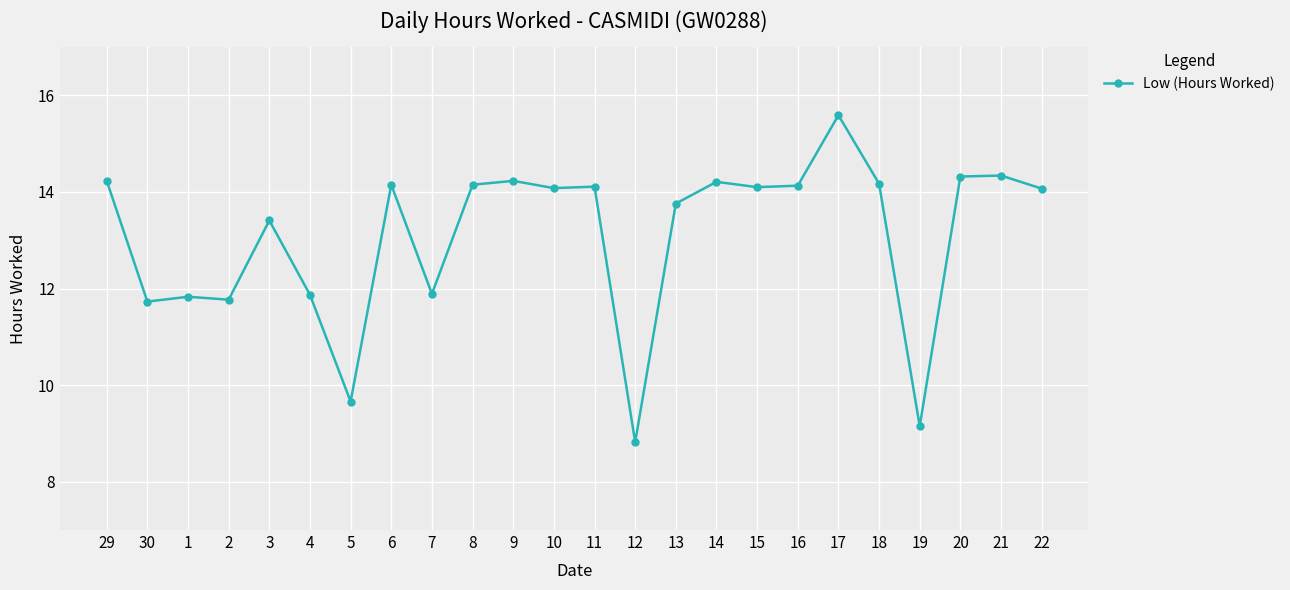

What is the ratio of the value at 17 to the value at 22?

1.1